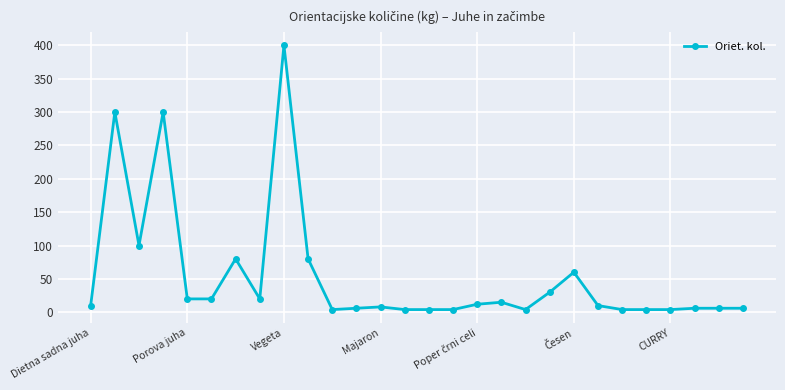

What is the maximum value shown in the chart?

400